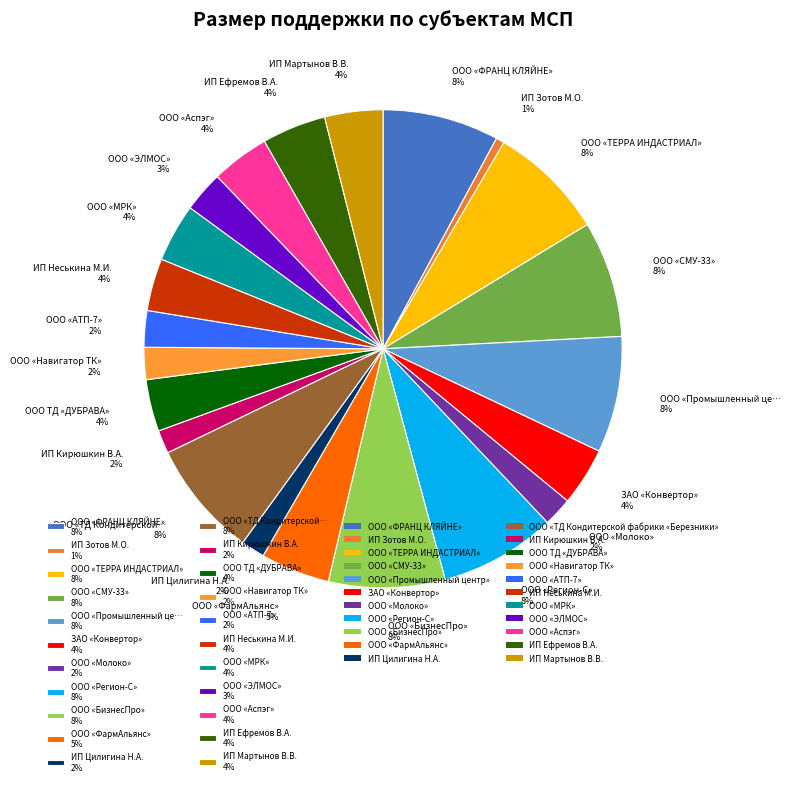

Is it true that ИП Зотов М.О. 1% is 1% of the pie?

True